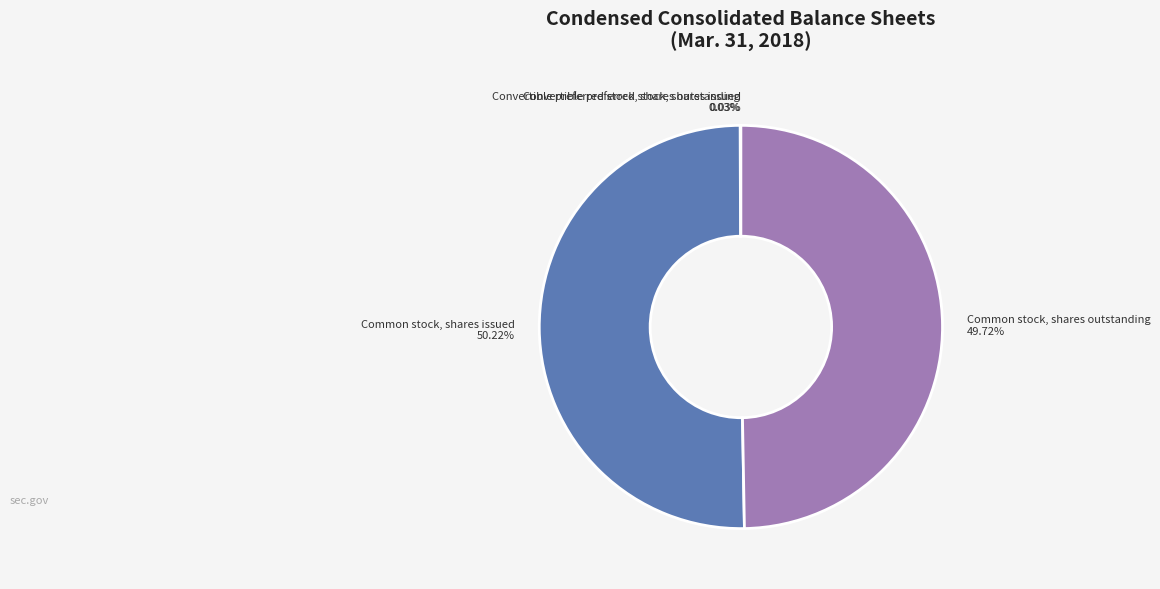

To the nearest percent, what is the combined percentage of Common stock, shares issued and Common stock, shares outstanding?

100%